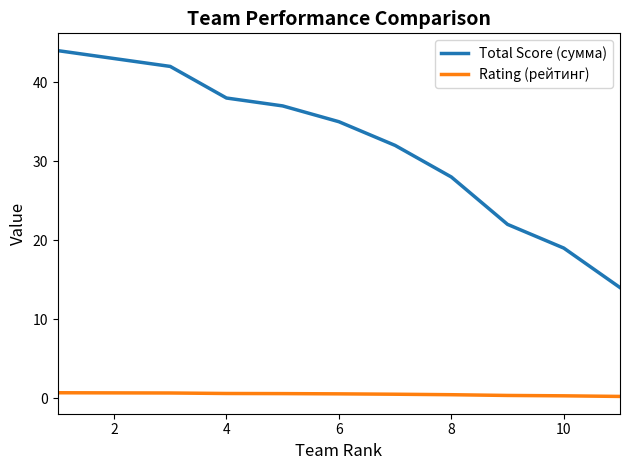

Which series has the largest range (max minus min)?

Total Score (сумма)